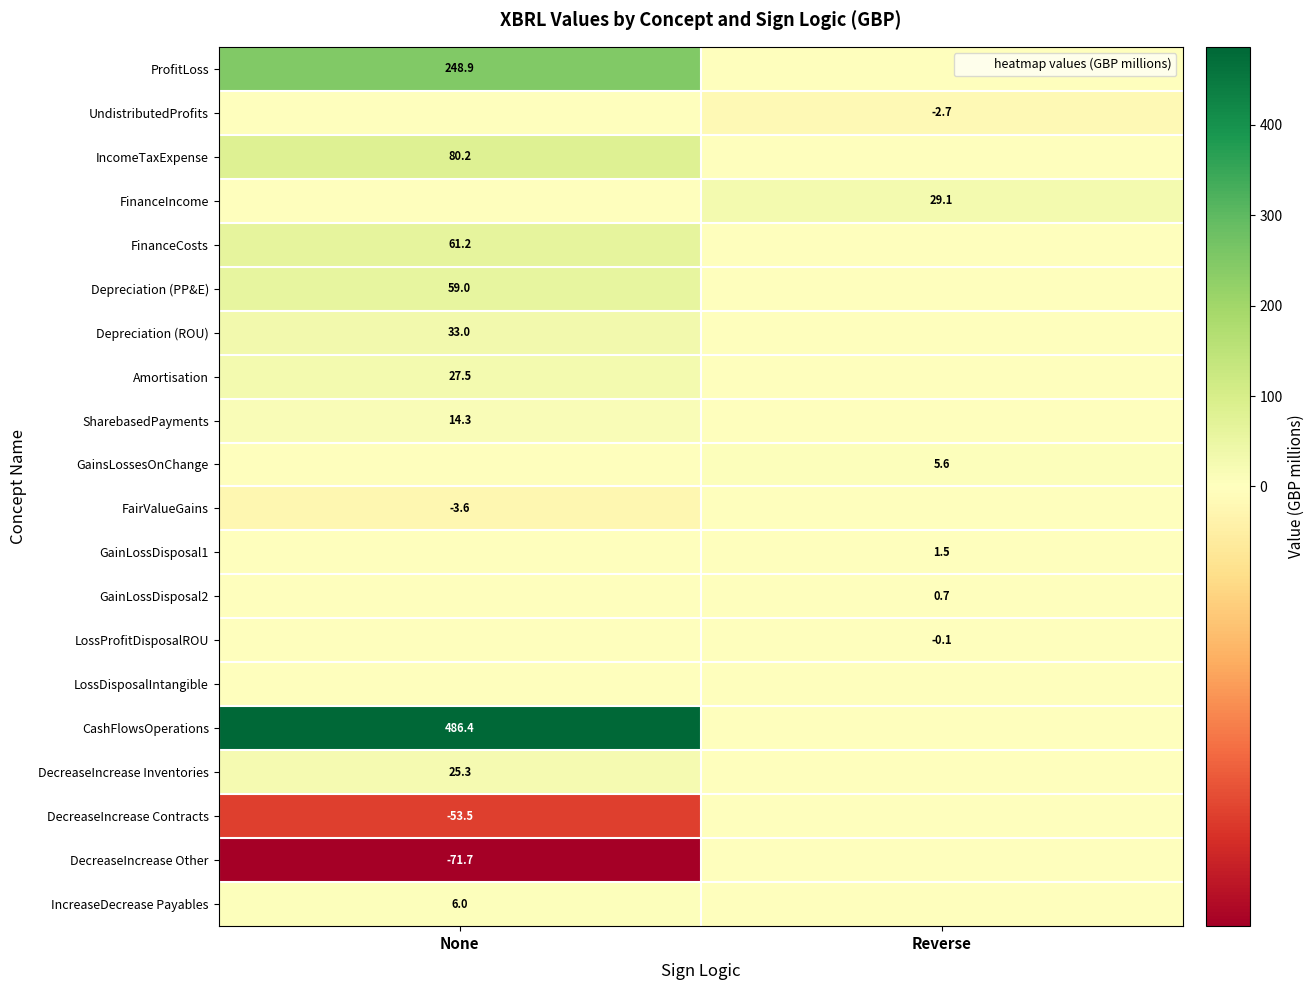

At how many categories does at least one series exceed 52?

1